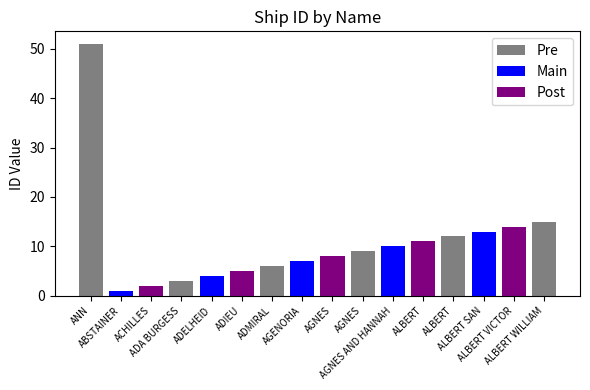

Between ALBERT VICTOR and ACHILLES, which is larger?

ALBERT VICTOR